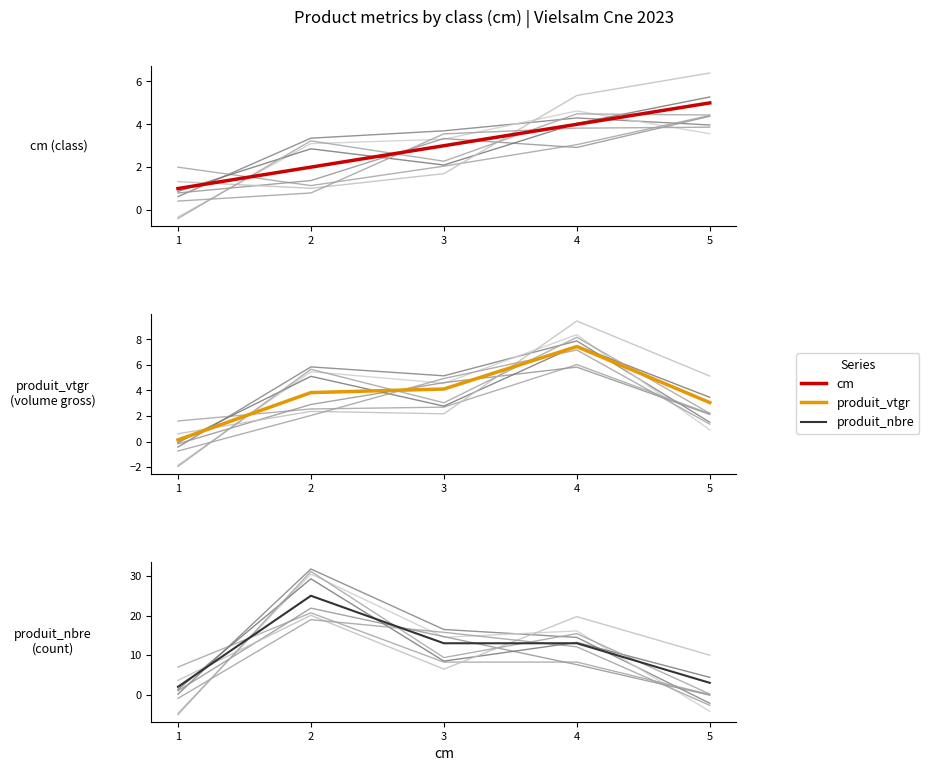

Is it true that produit_nbre equals 3.0 at 5?

True